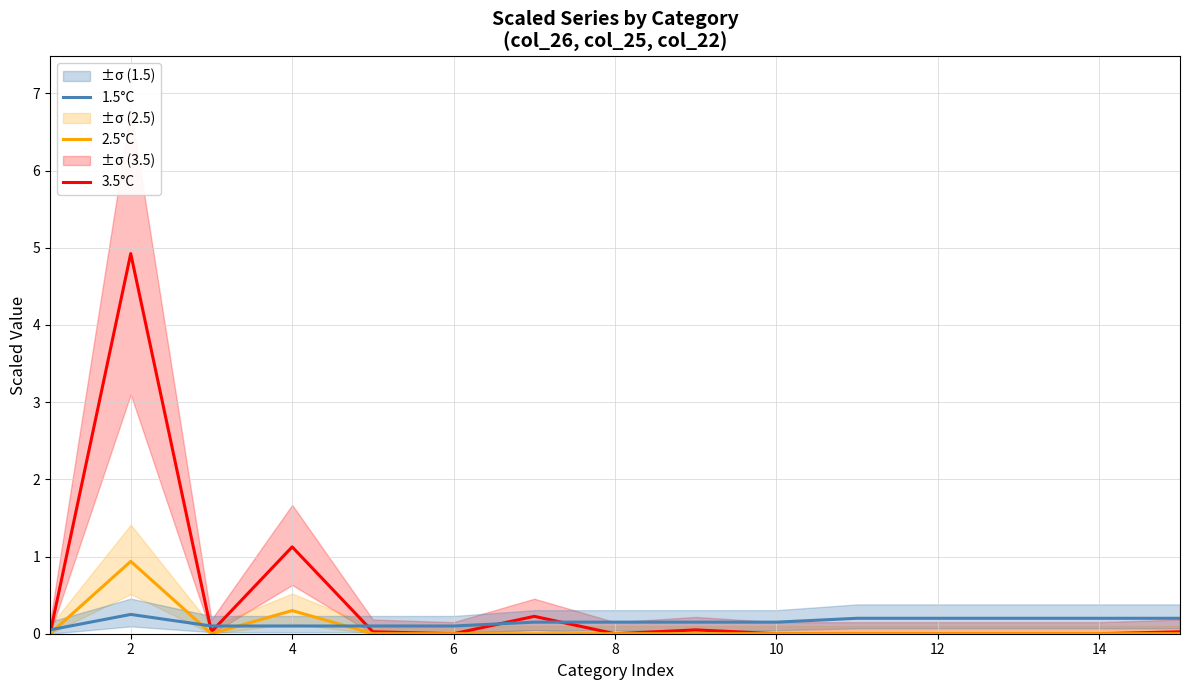

How many intersections are there between 2.5°C and 1.5°C?

4